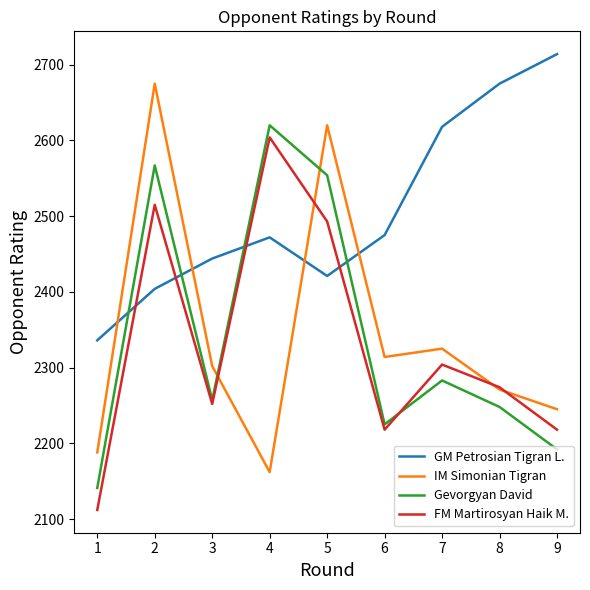

The value of Gevorgyan David at 6 is 2225. True or false?

True